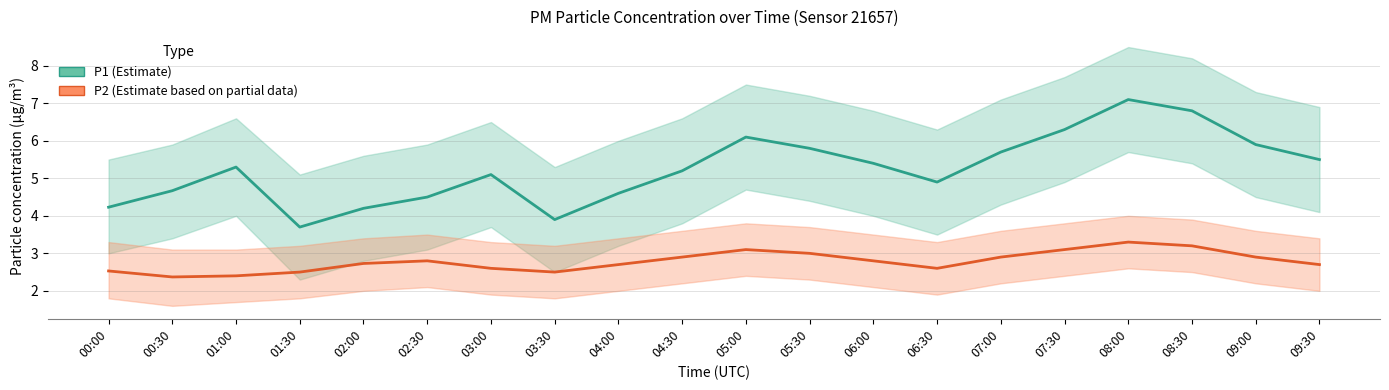

The value of P1 at 00:30 is 4.7. True or false?

True